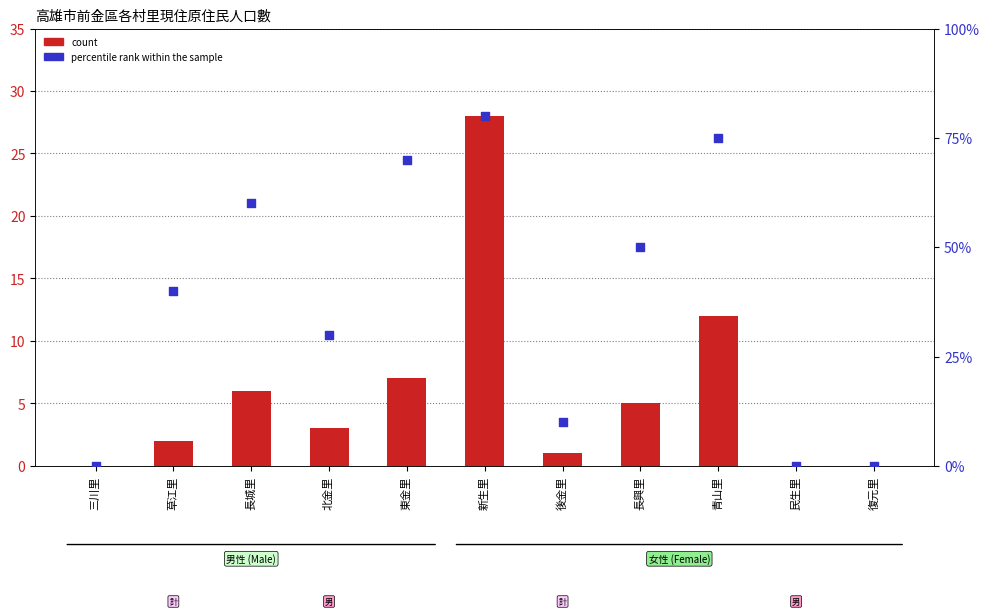

What is the total value across all series at 青山里?

87